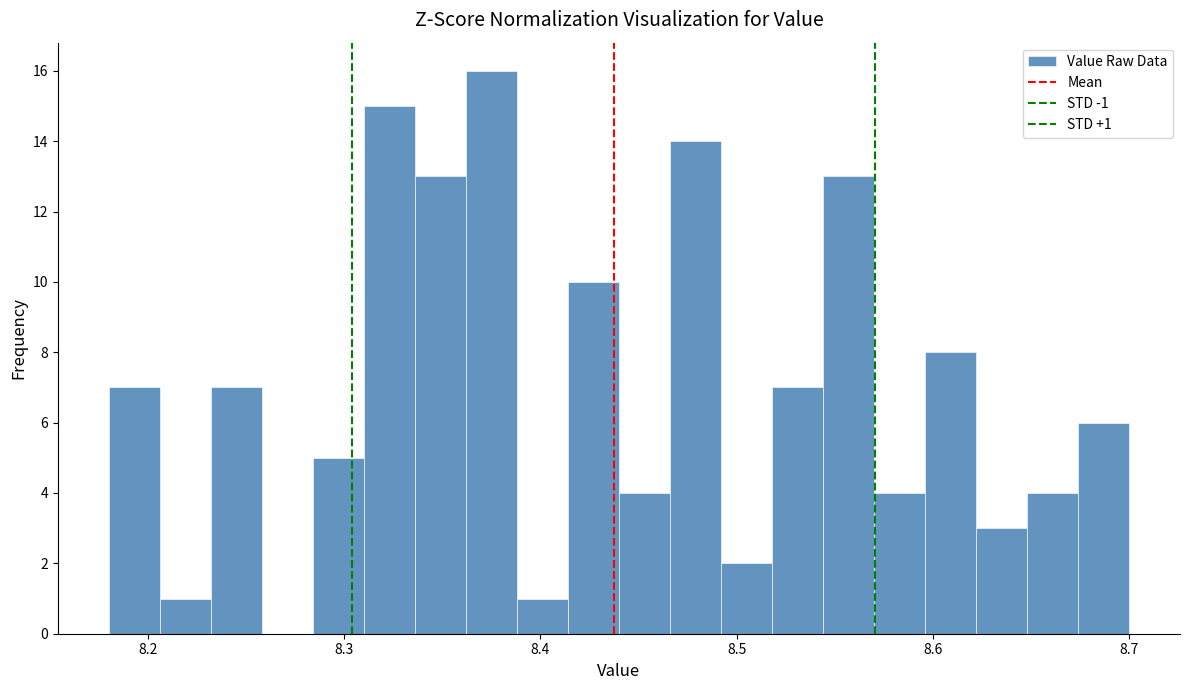

Around what value on the x-axis is the tallest bar? Give the approximate position of its centre, as read against the axis.

8.38